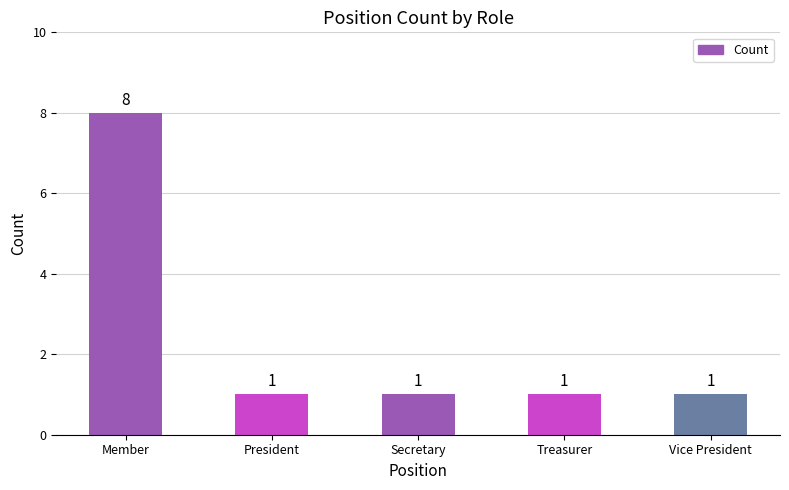

The chart shows a value of 1 at Secretary. True or false?

True